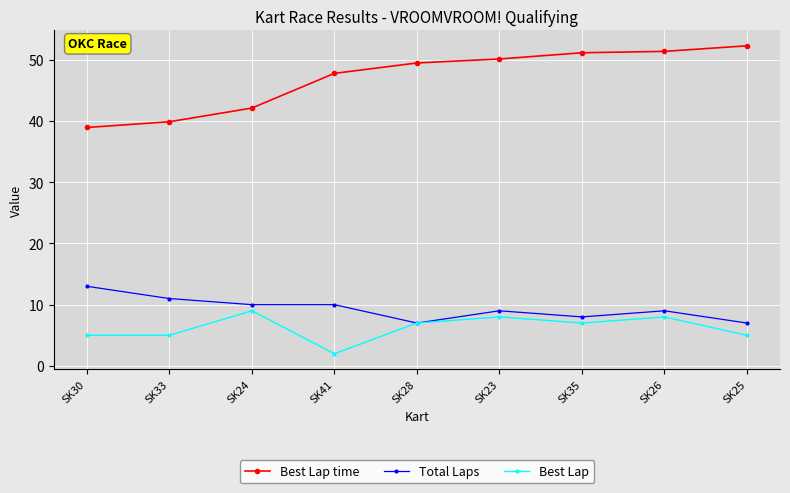

True or false: Best Lap time and Best Lap cross at least once.

False